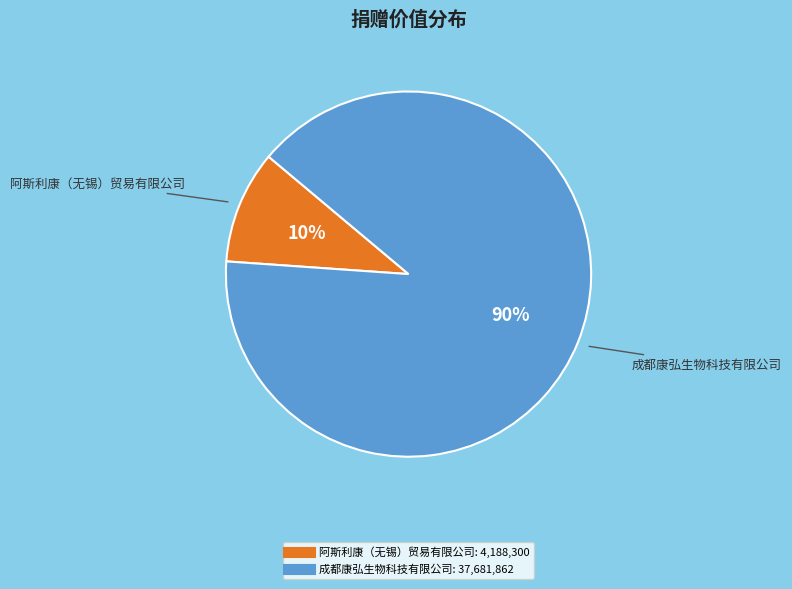

What is the ratio of the value at 阿斯利康（无锡）贸易有限公司 to the value at 成都康弘生物科技有限公司?

0.1